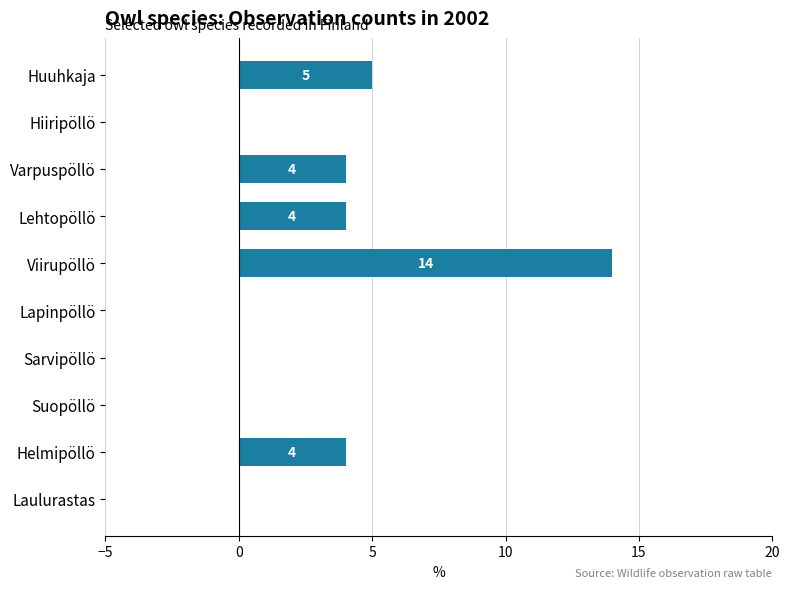

What is the sum of the values at Hiiripöllö and Varpuspöllö?

4